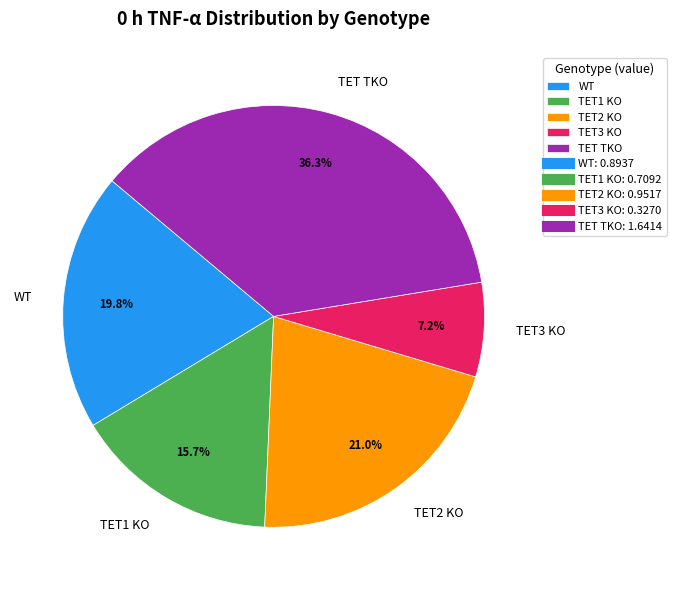

To the nearest percent, what is the combined percentage of TET1 KO and TET3 KO?

23%